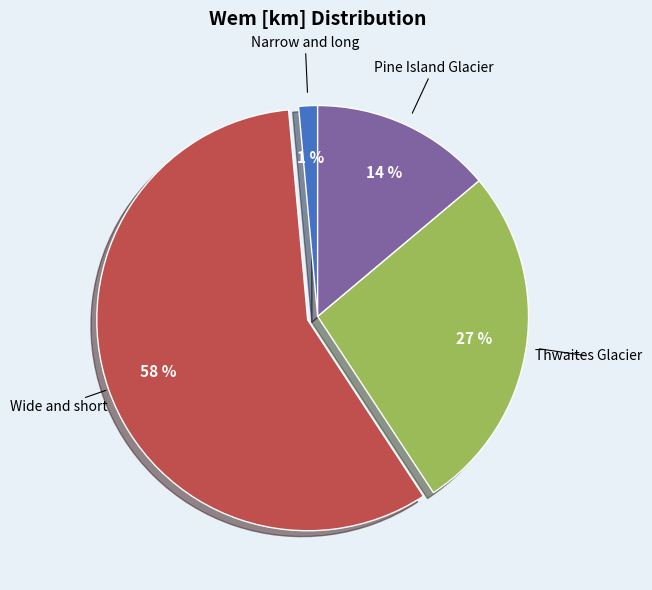

What is the largest slice in the pie chart?

Wide and short